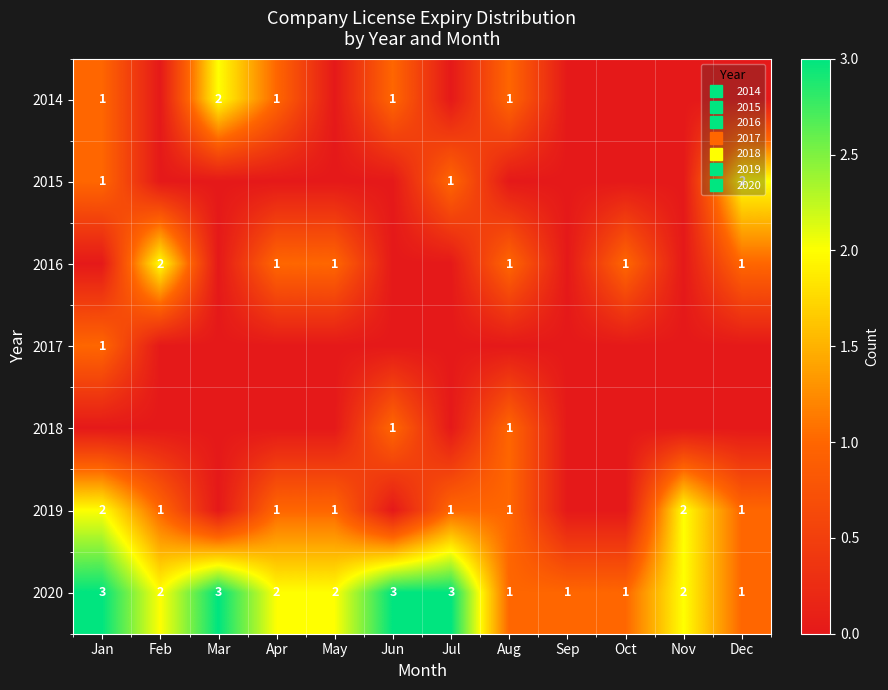

What is the total value across all series at Sep?

1